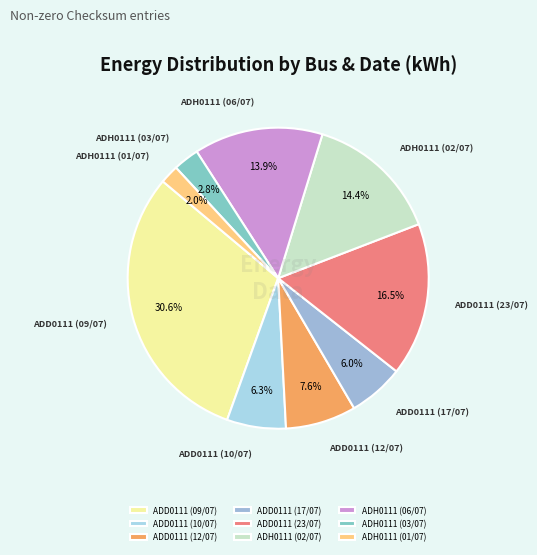

Is it true that ADD0111 (10/07) is 6% of the pie?

True